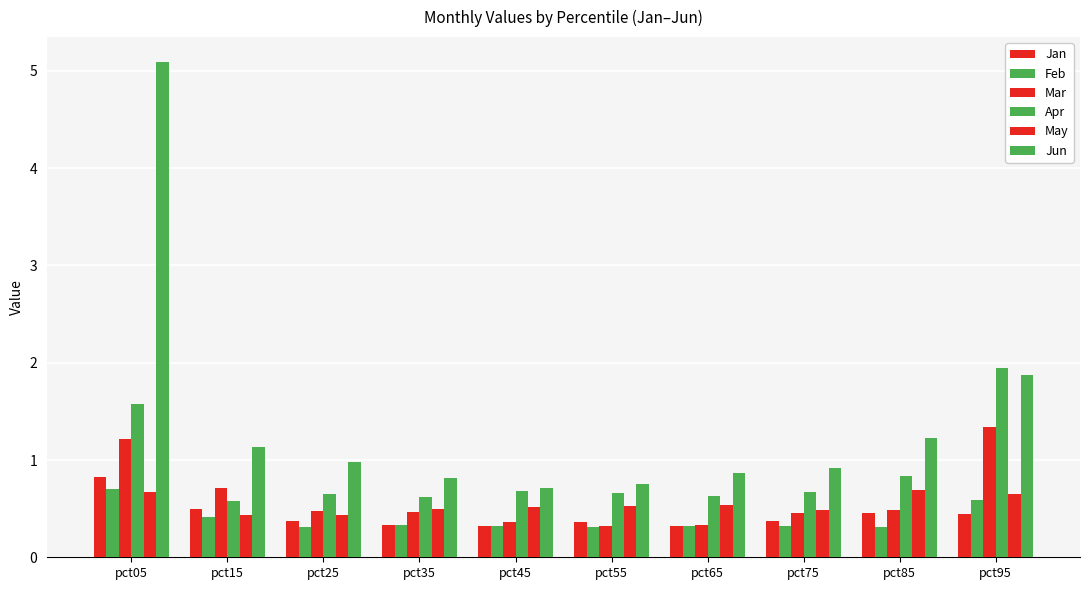

At how many categories does at least one series exceed 1?

4